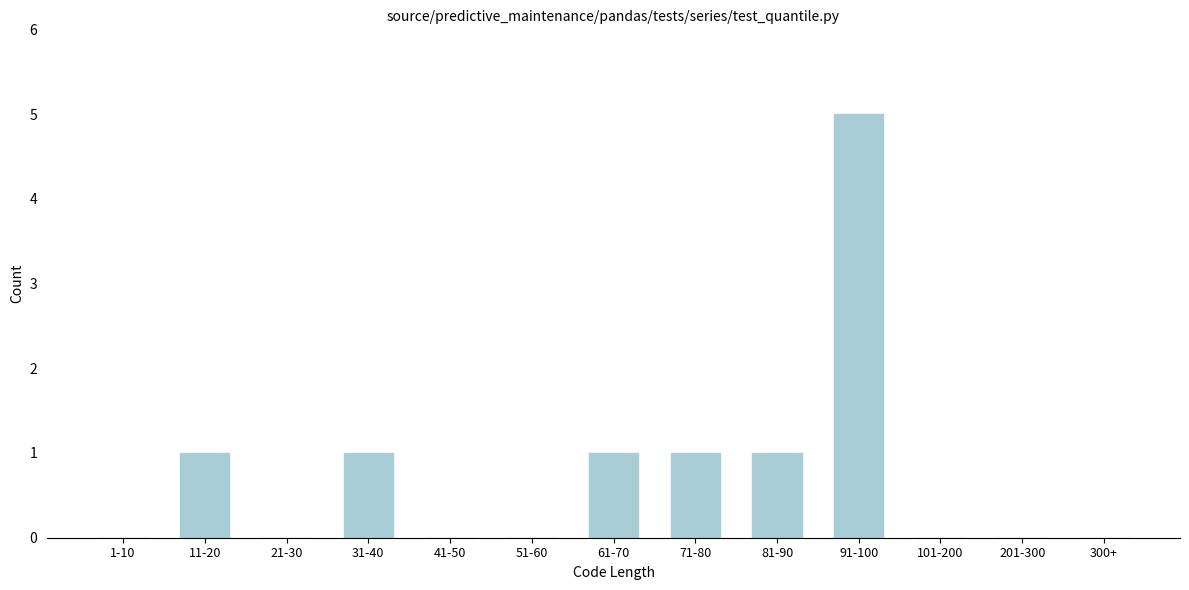

Reading right to left, extract all data points from this chart.

300+=0	201-300=0	101-200=0	91-100=5	81-90=1	71-80=1	61-70=1	51-60=0	41-50=0	31-40=1	21-30=0	11-20=1	1-10=0